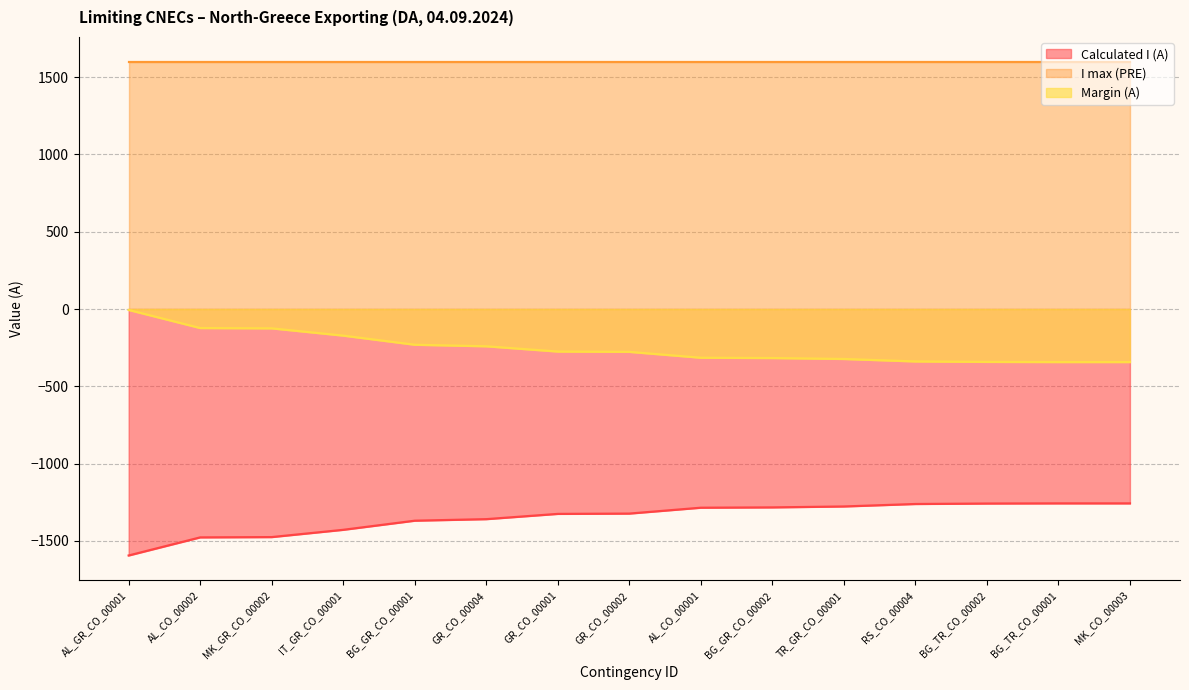

What is the label of the 3rd point from the right?

BG_TR_CO_00002